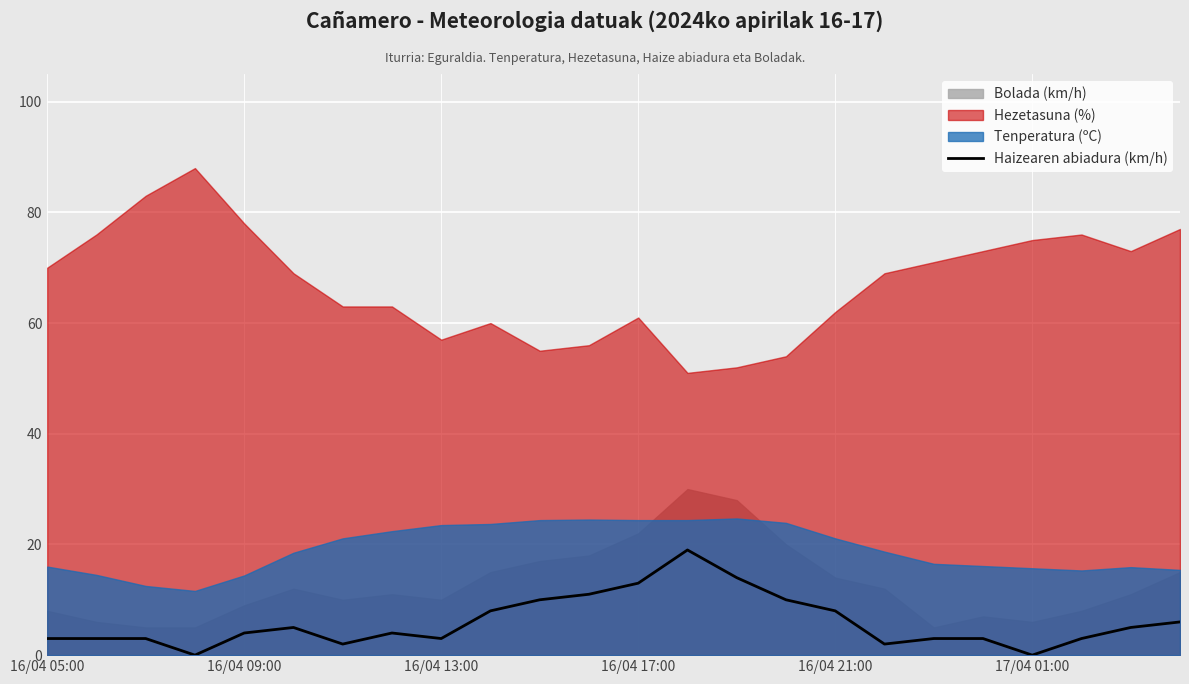

What is the highest value of the Haizearen abiadura (km/h) series?

19